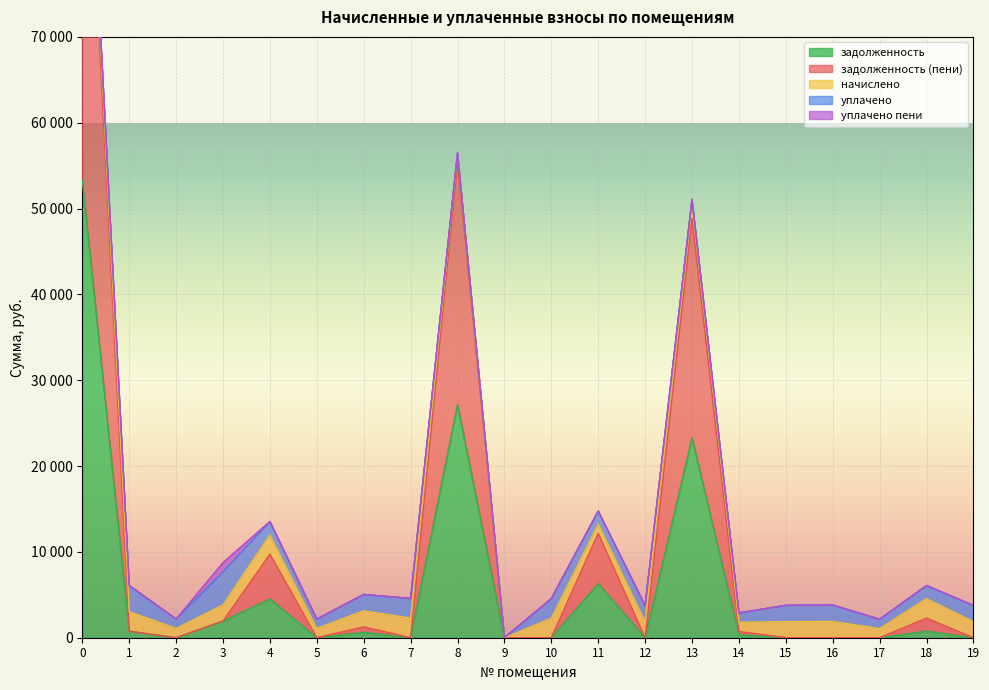

How many positive values does the задолженность (пени) series have?

8